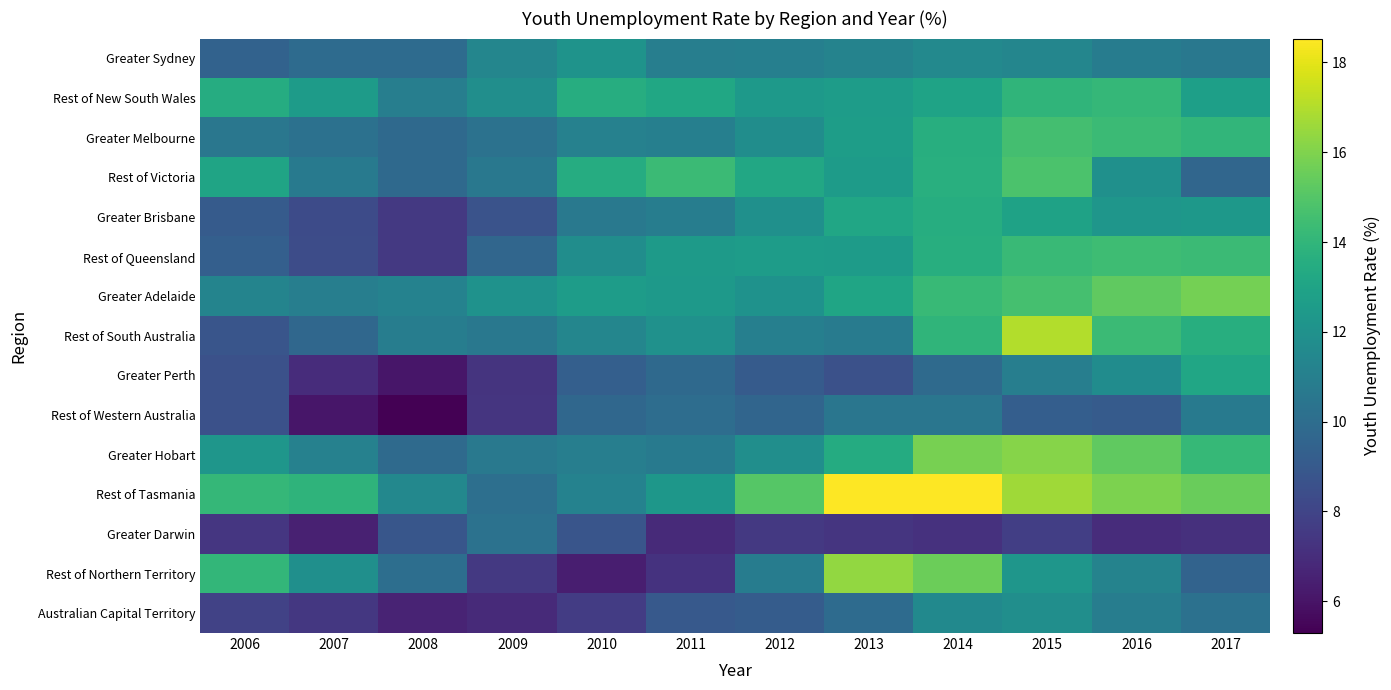

Reading right to left, transcribe all the data shown in this chart.

Greater Sydney: 2017=10.6	2016=10.9	2015=11.4	2014=11.5	2013=11.2	2012=11.0	2011=10.9	2010=12.1	2009=11.4	2008=9.9	2007=9.9	2006=9.4
Rest of New South Wales: 2017=12.8	2016=14.1	2015=13.9	2014=13.0	2013=12.6	2012=12.4	2011=13.2	2010=13.5	2009=11.9	2008=11.0	2007=12.6	2006=13.5
Greater Melbourne: 2017=14.0	2016=14.3	2015=14.6	2014=13.6	2013=12.7	2012=11.8	2011=11.0	2010=11.1	2009=10.3	2008=9.8	2007=10.3	2006=10.6
Rest of Victoria: 2017=9.7	2016=11.9	2015=14.8	2014=13.6	2013=12.6	2012=13.3	2011=14.3	2010=13.5	2009=10.6	2008=9.8	2007=10.7	2006=13.0
Greater Brisbane: 2017=12.4	2016=12.2	2015=12.9	2014=13.6	2013=13.1	2012=12.0	2011=10.9	2010=10.6	2009=8.7	2008=7.5	2007=8.3	2006=9.1
Rest of Queensland: 2017=14.3	2016=14.4	2015=14.3	2014=13.6	2013=12.5	2012=12.6	2011=12.5	2010=11.8	2009=9.6	2008=7.5	2007=8.4	2006=9.3
Greater Adelaide: 2017=15.8	2016=15.3	2015=14.6	2014=14.2	2013=13.1	2012=12.0	2011=12.4	2010=12.6	2009=12.0	2008=11.2	2007=11.0	2006=11.3
Rest of South Australia: 2017=13.6	2016=14.3	2015=17.0	2014=13.9	2013=10.8	2012=11.0	2011=12.0	2010=11.4	2009=10.6	2008=10.9	2007=9.7	2006=8.8
Greater Perth: 2017=13.1	2016=11.7	2015=11.0	2014=9.9	2013=8.6	2012=9.1	2011=9.8	2010=9.3	2009=7.3	2008=6.1	2007=7.0	2006=8.6
Rest of Western Australia: 2017=10.7	2016=9.1	2015=9.2	2014=10.5	2013=10.5	2012=9.6	2011=10.0	2010=9.7	2009=7.4	2008=5.3	2007=6.1	2006=8.6
Greater Hobart: 2017=14.2	2016=15.3	2015=16.1	2014=15.8	2013=13.5	2012=11.8	2011=10.7	2010=11.0	2009=10.6	2008=9.9	2007=11.1	2006=12.3
Rest of Tasmania: 2017=15.5	2016=15.9	2015=16.6	2014=18.5	2013=18.5	2012=15.0	2011=12.3	2010=11.1	2009=10.1	2008=11.5	2007=13.9	2006=14.1
Greater Darwin: 2017=7.1	2016=7.0	2015=7.7	2014=7.2	2013=7.3	2012=7.5	2011=6.9	2010=8.8	2009=10.3	2008=8.8	2007=6.5	2006=7.4
Rest of Northern Territory: 2017=9.5	2016=11.2	2015=12.3	2014=15.6	2013=16.4	2012=10.9	2011=7.2	2010=6.4	2009=7.5	2008=10.1	2007=11.9	2006=14.1
Australian Capital Territory: 2017=10.2	2016=10.9	2015=11.8	2014=11.6	2013=9.9	2012=9.1	2011=9.0	2010=7.7	2009=6.9	2008=6.6	2007=7.5	2006=7.9